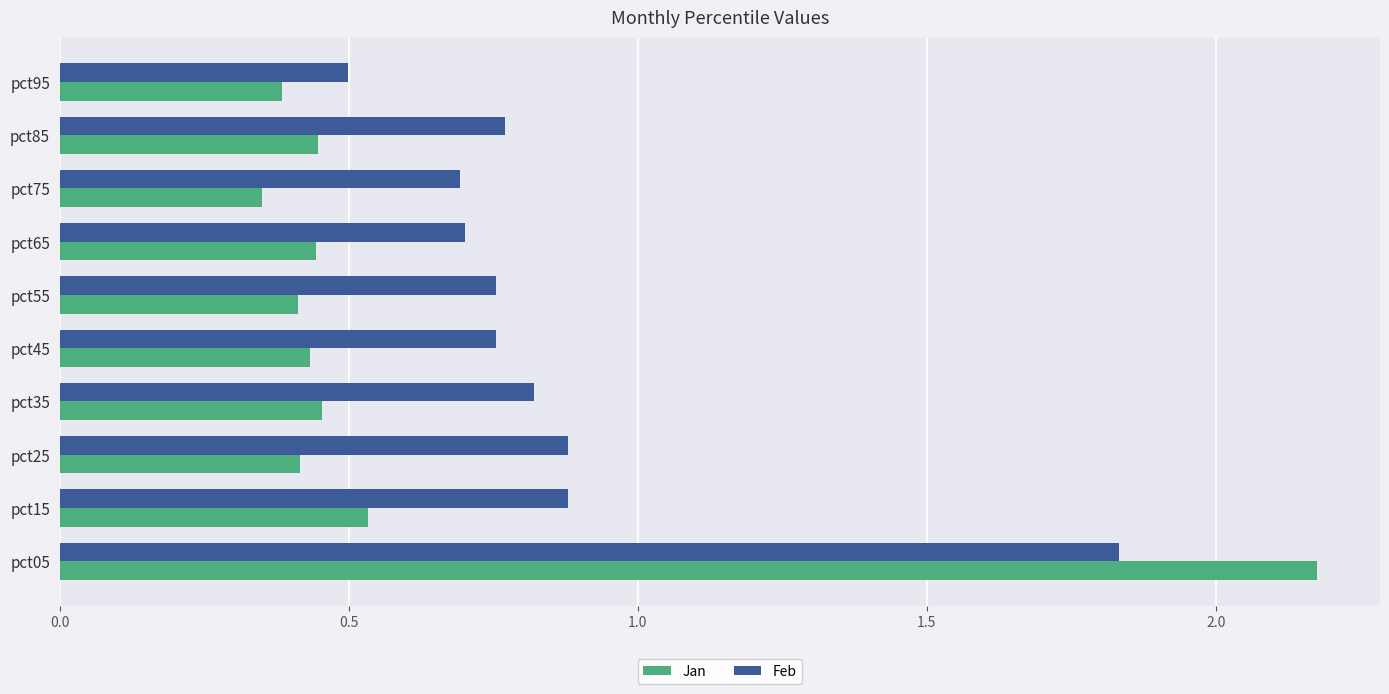

Which series changed the most between pct05 and pct55?

Jan